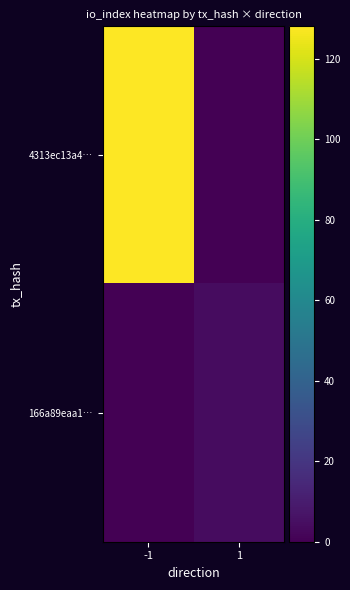

How many series are shown in this chart?

2